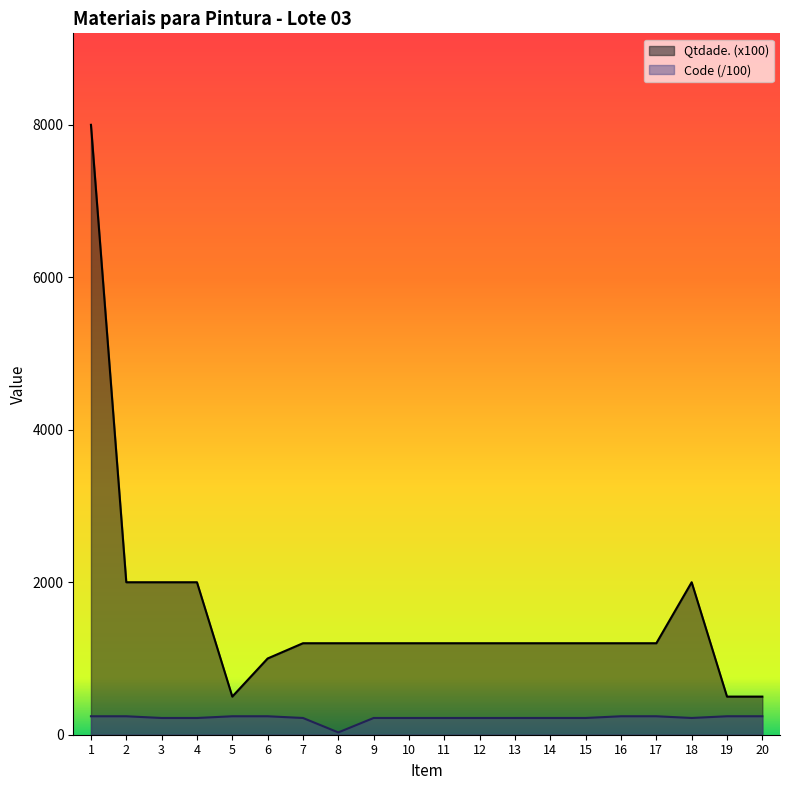

What is the greatest value displayed?

8000.0